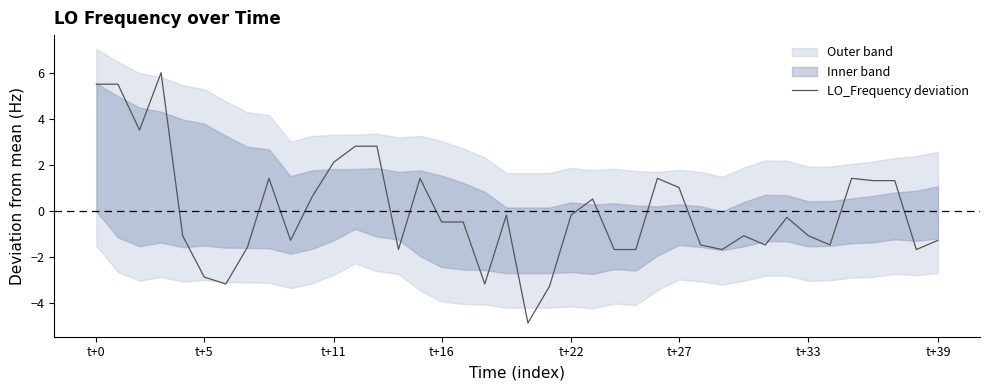

What is the label of the 8th point from the right?

32